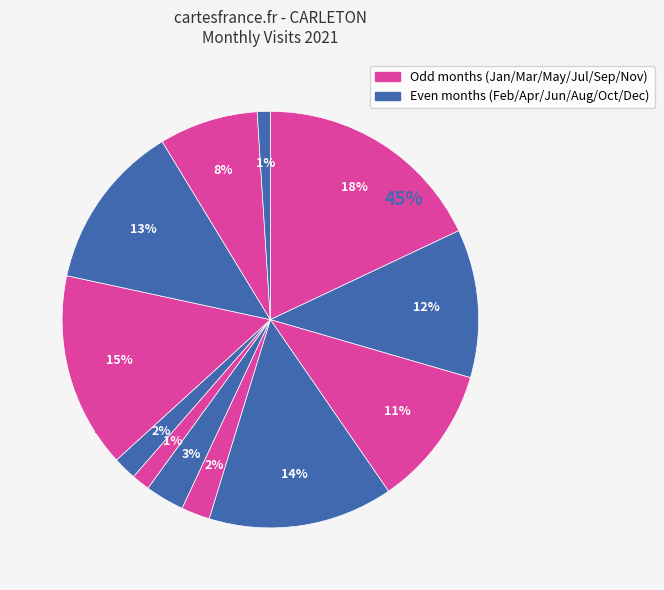

What percentage do 2021-09 and 2021-08 together represent?

17.0%